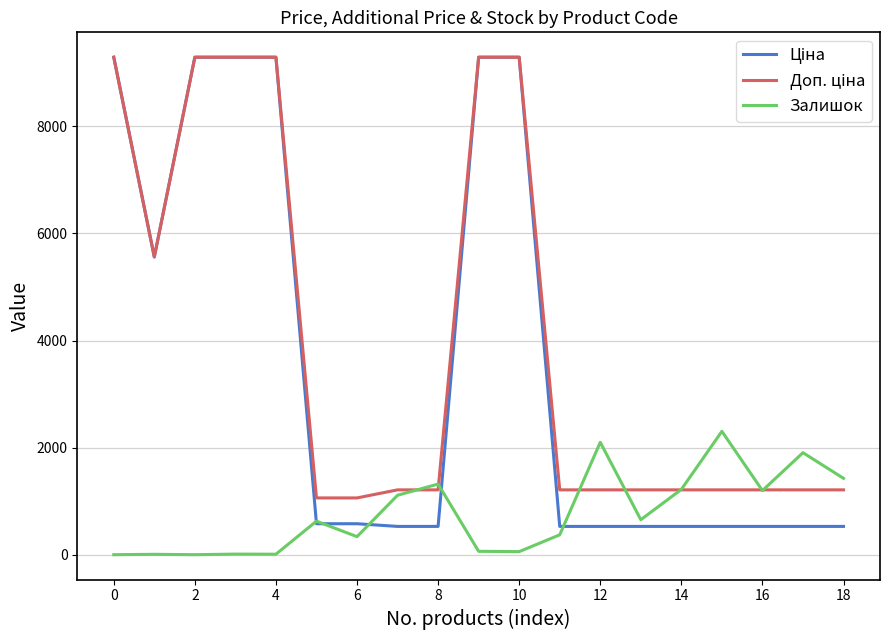

List the series in order of their peak value, highest first.

Ціна, Доп. ціна, Залишок